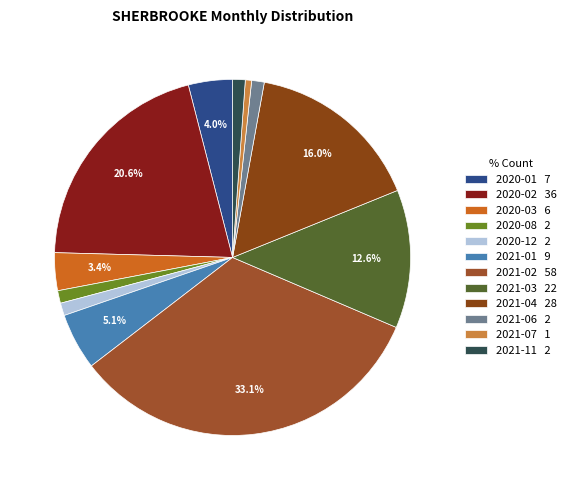

Does 2021-01 account for over 50% of the chart?

No